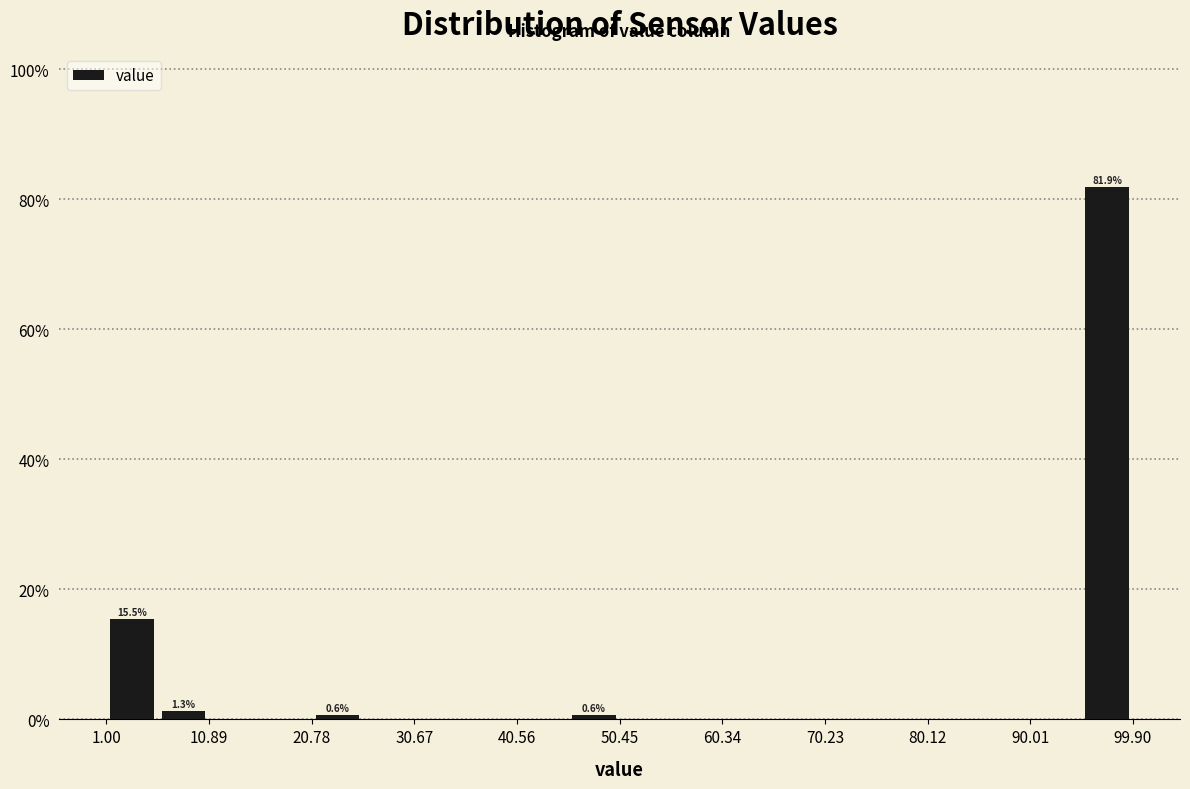

Over which range of the x-axis is the bar tallest?

95 to 100